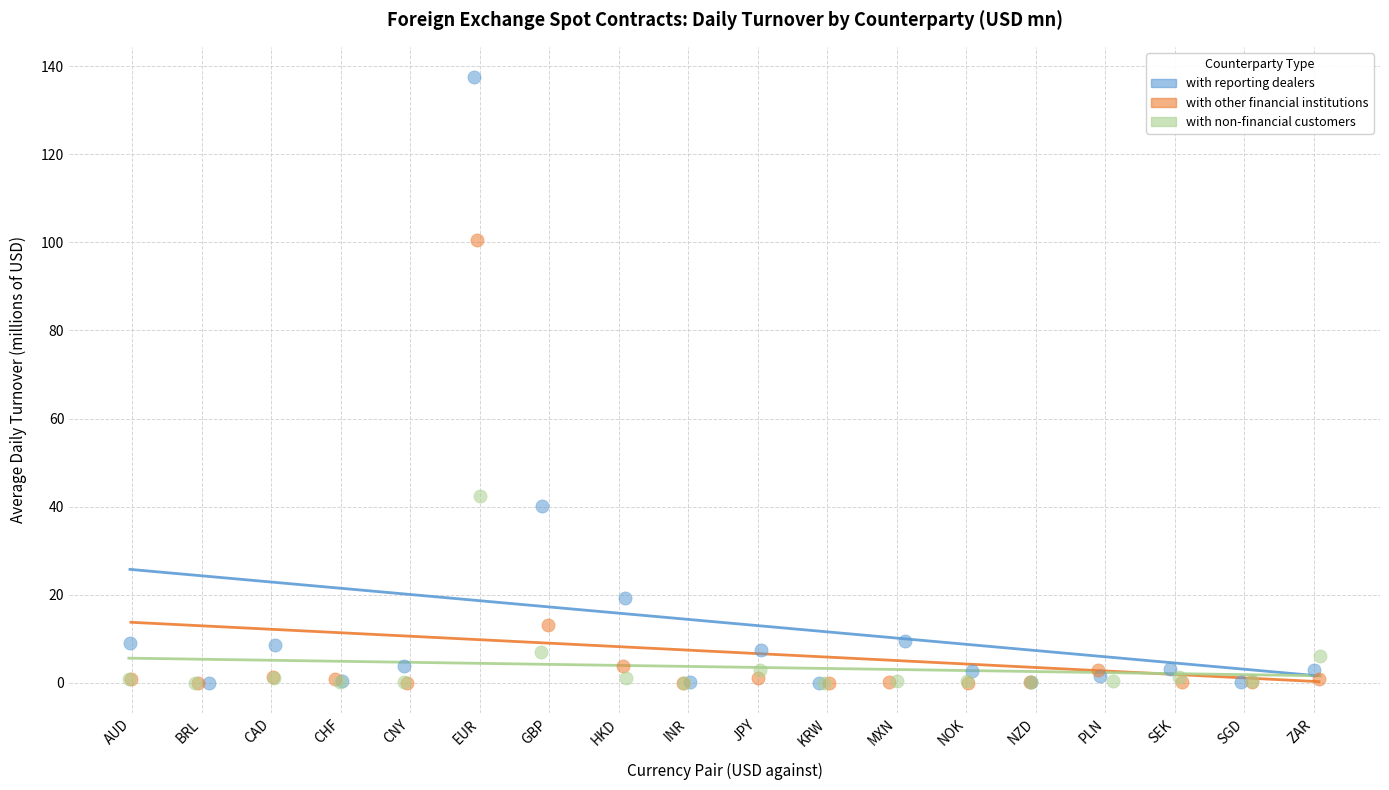

Which series contains the highest Y value?

with reporting dealers